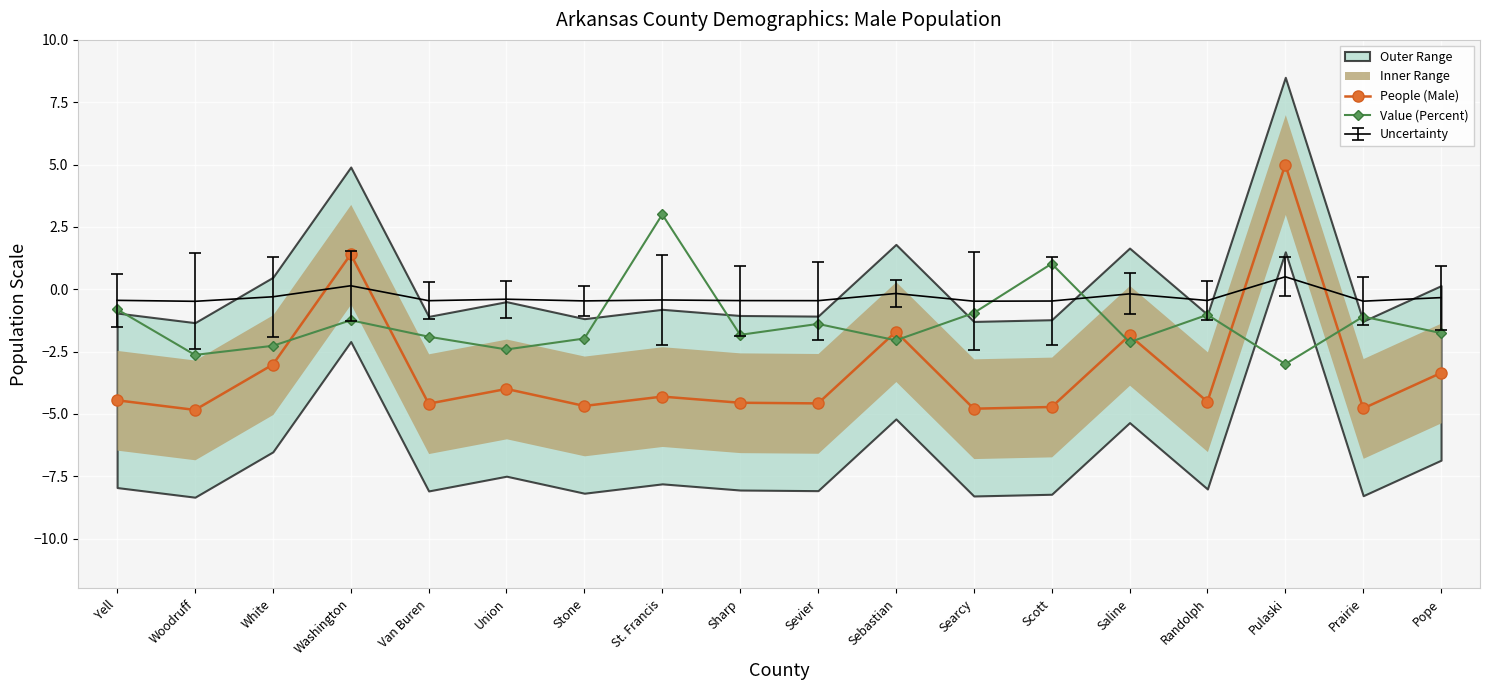

What is the value of the Value (Percent) point at the 11th from the left?

-2.0